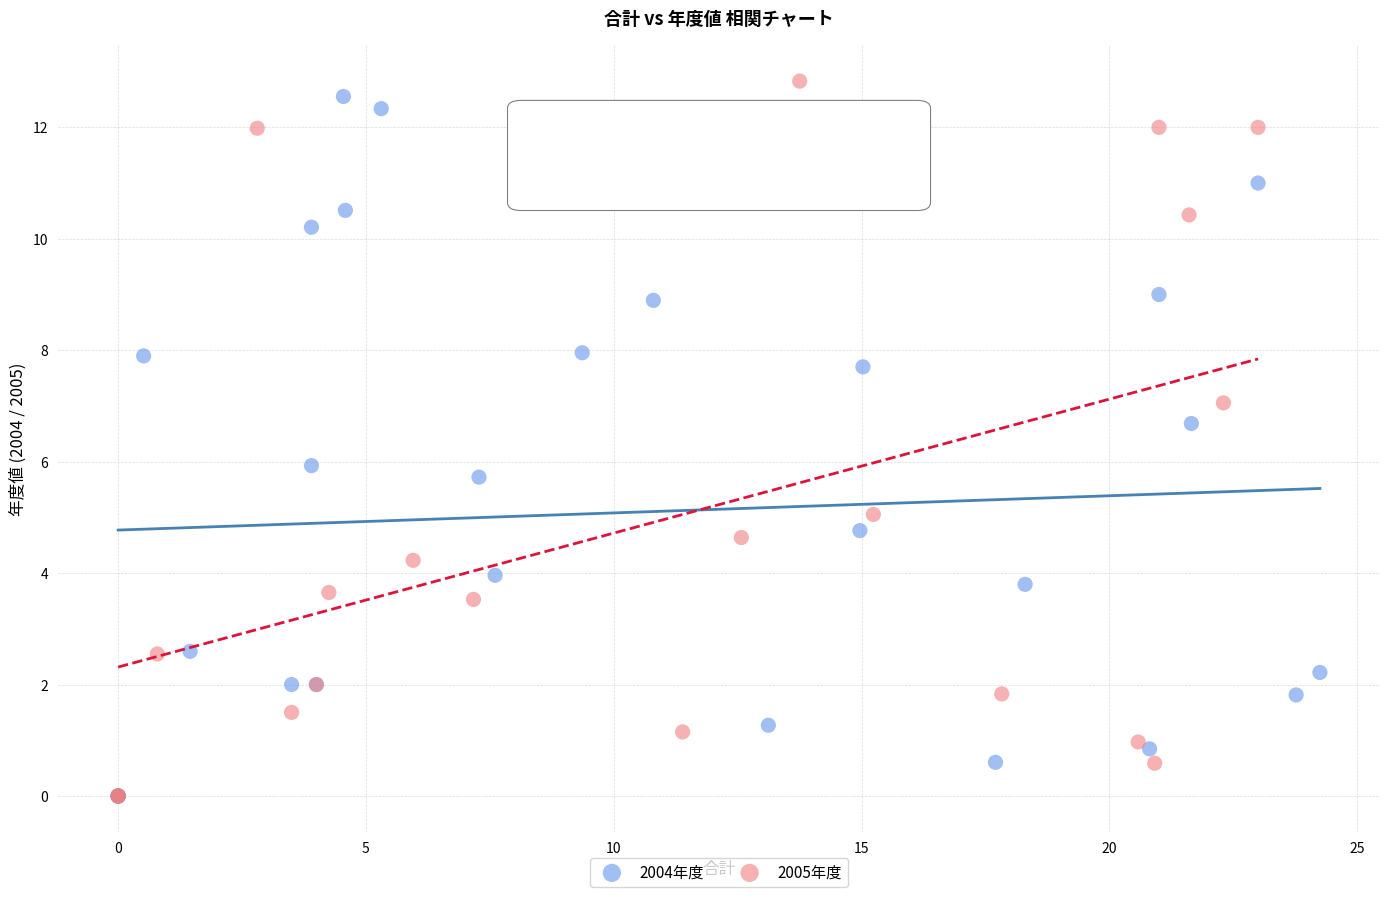

Which series has the widest spread of Y values?

2005年度